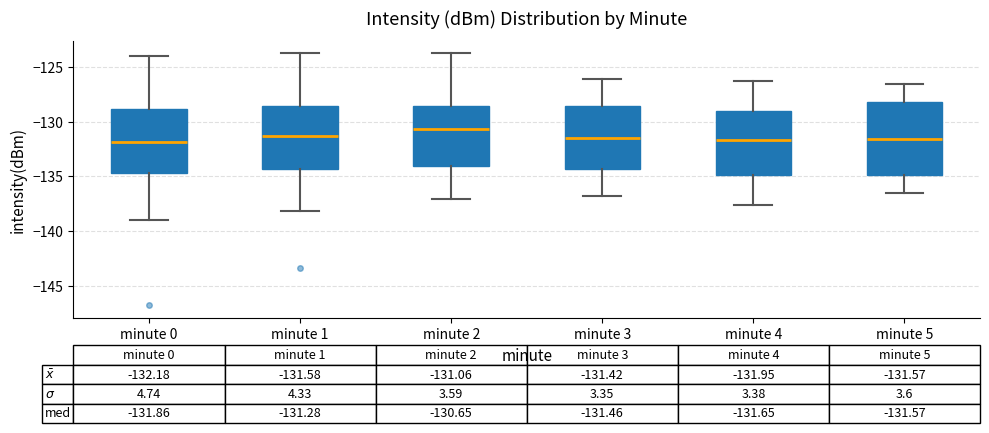

Comparing the boxes themselves (not the whiskers), which one is the tallest?

minute 5